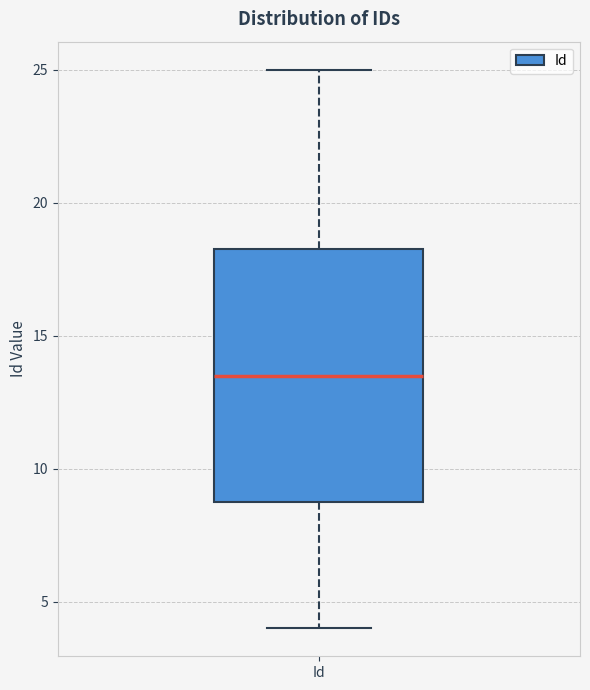

Transcribe this box plot: give where the median line is, the range the box spans, and where the two whiskers end, as read against the y-axis. The values are not printed on the chart, so give them approximately, as read against the axis.

median 13.5, box 9.0 to 18.5, whiskers 4.0 to 25.0